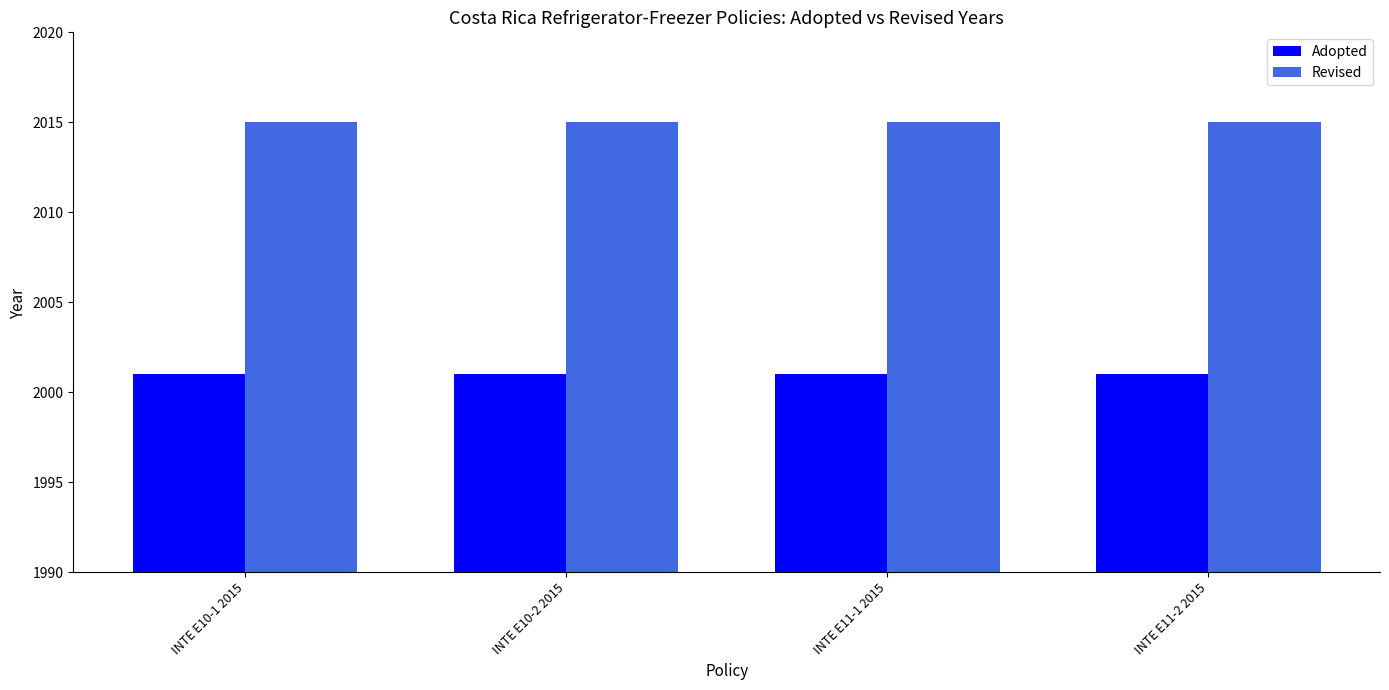

Which series has the largest total across all categories?

Revised